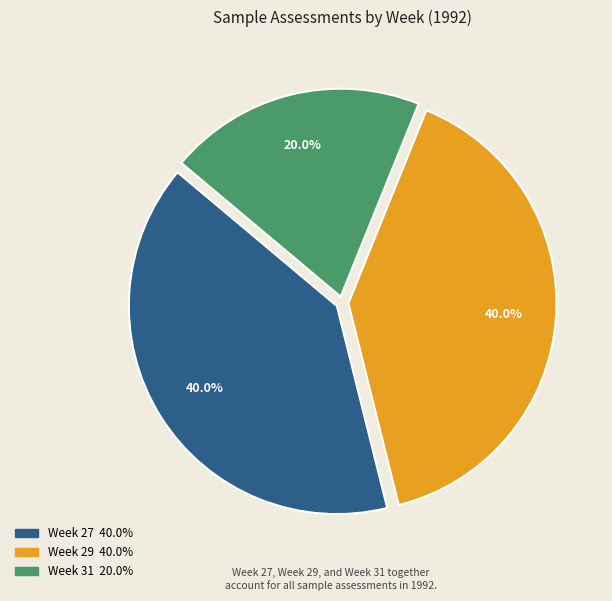

Approximately how many times larger is the value at Week 29 compared to Week 27?

1.0